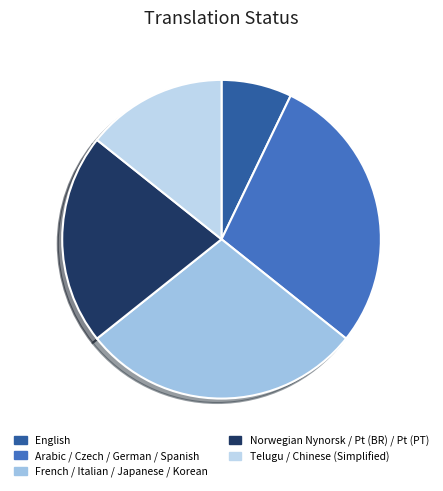

Which category has the smallest portion of the pie?

English